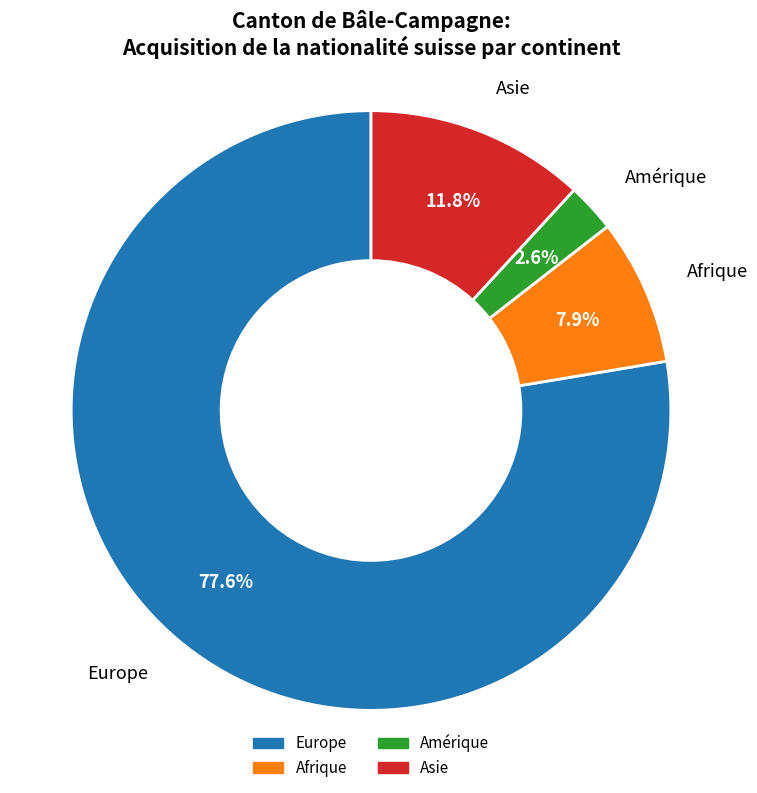

Which slice is the largest?

Europe